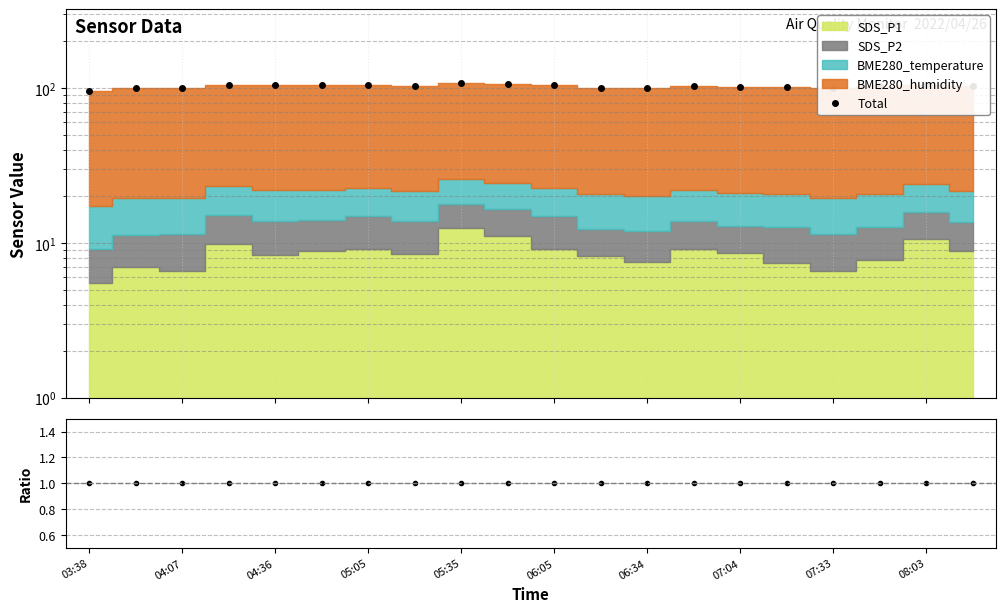

How many interior local peaks does the Total series have?

5